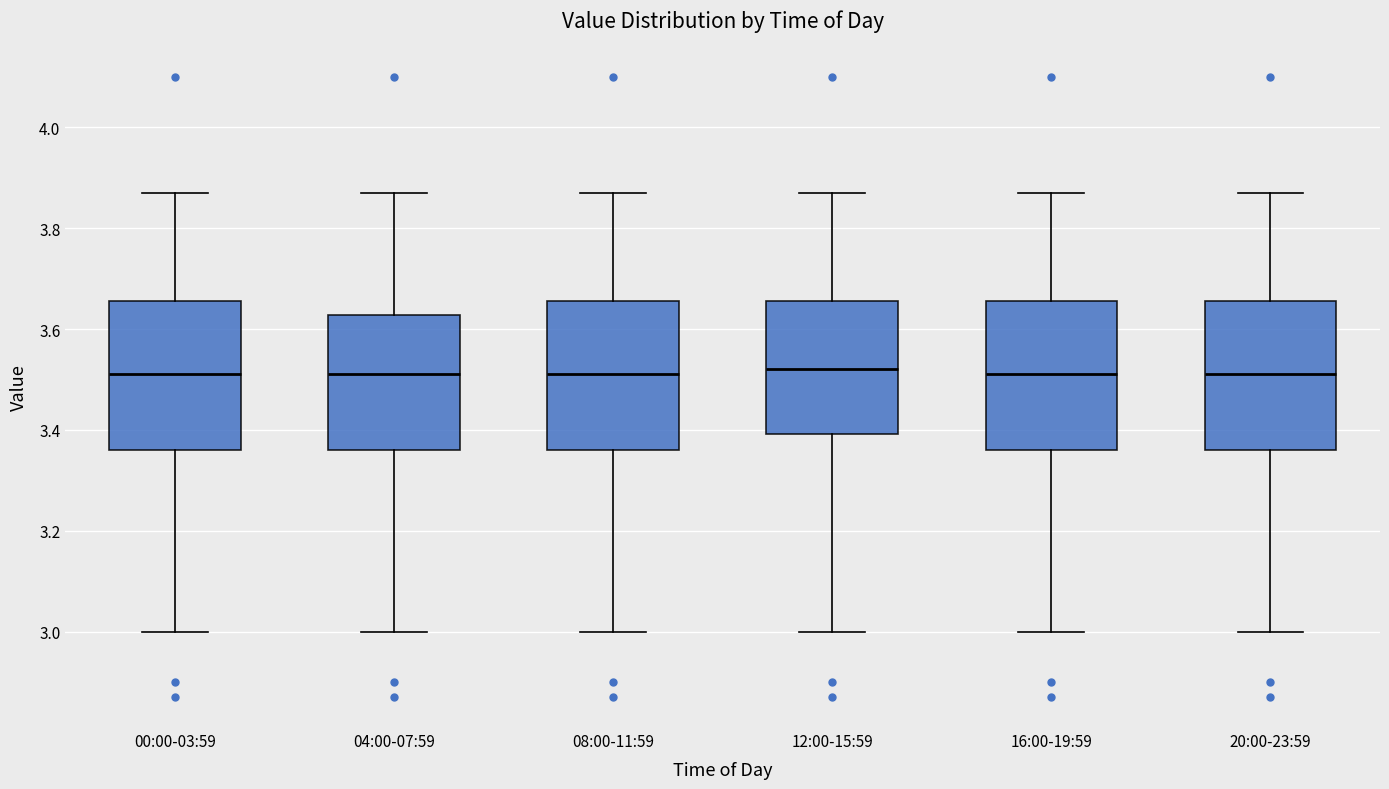

Reading left to right, transcribe this box plot: for each box, give where its median line is, the range the box spans, and where its two whiskers end, as read against the y-axis. The values are not printed on the chart, so give them approximately, as read against the axis.

00:00-03:59: median 3.52, box 3.36 to 3.66, whiskers 3.00 to 3.88
04:00-07:59: median 3.52, box 3.36 to 3.62, whiskers 3.00 to 3.88
08:00-11:59: median 3.52, box 3.36 to 3.66, whiskers 3.00 to 3.88
12:00-15:59: median 3.52, box 3.40 to 3.66, whiskers 3.00 to 3.88
16:00-19:59: median 3.52, box 3.36 to 3.66, whiskers 3.00 to 3.88
20:00-23:59: median 3.52, box 3.36 to 3.66, whiskers 3.00 to 3.88